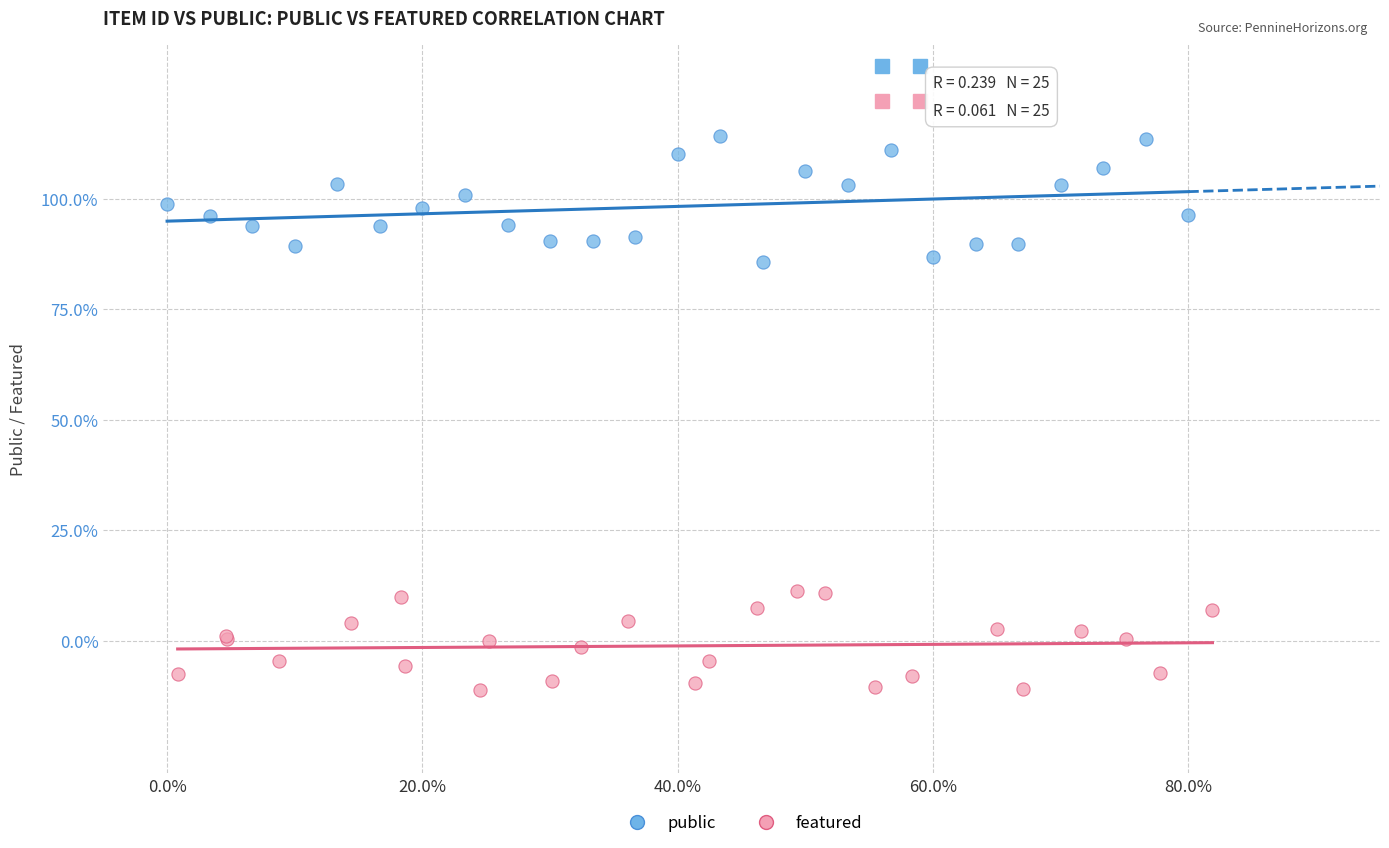

What are all the series names shown in the legend?

public, featured